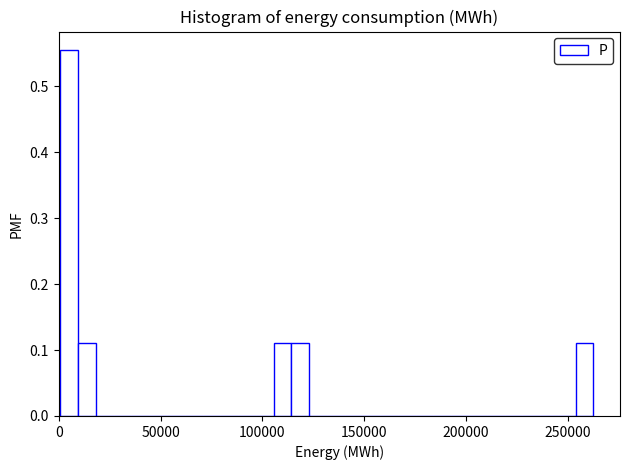

Read against the x-axis, roughly where is the centre of the tallest bar?

5000